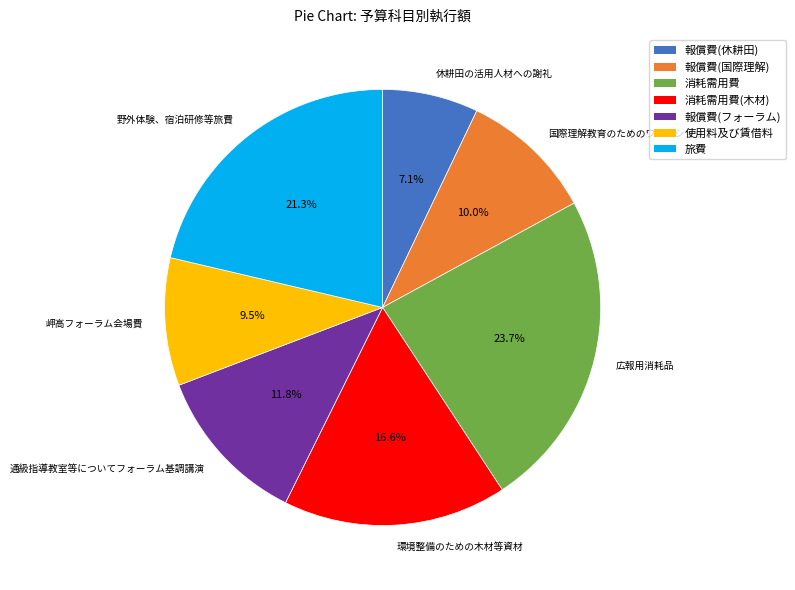

To the nearest percent, what is the difference between the 広報用消耗品 and 野外体験、宿泊研修等旅費 slice percentages?

2%